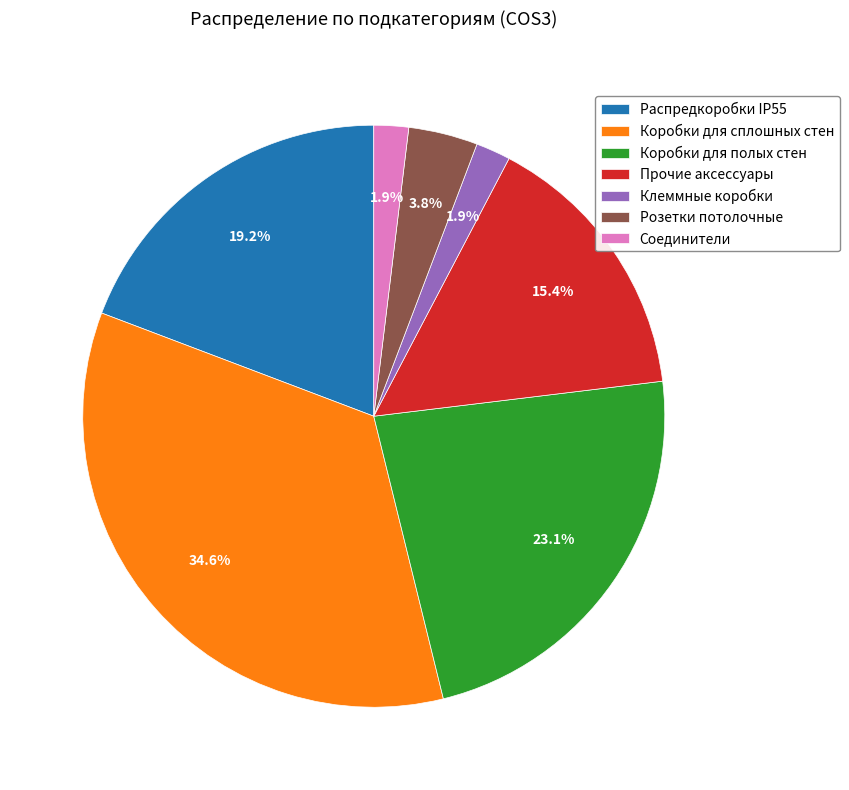

Which has a higher value, Коробки для полых стен or Соединители?

Коробки для полых стен